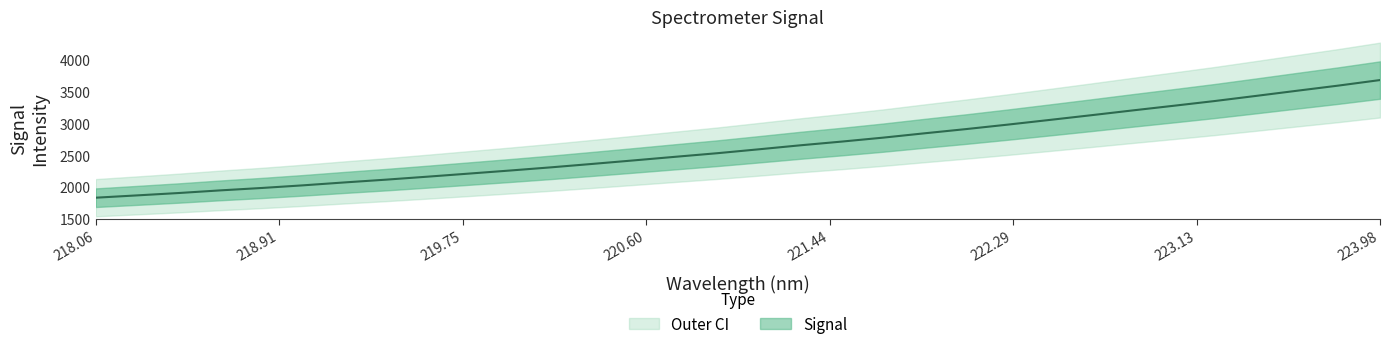

What is the value of the 20th point from the left?

2779.5